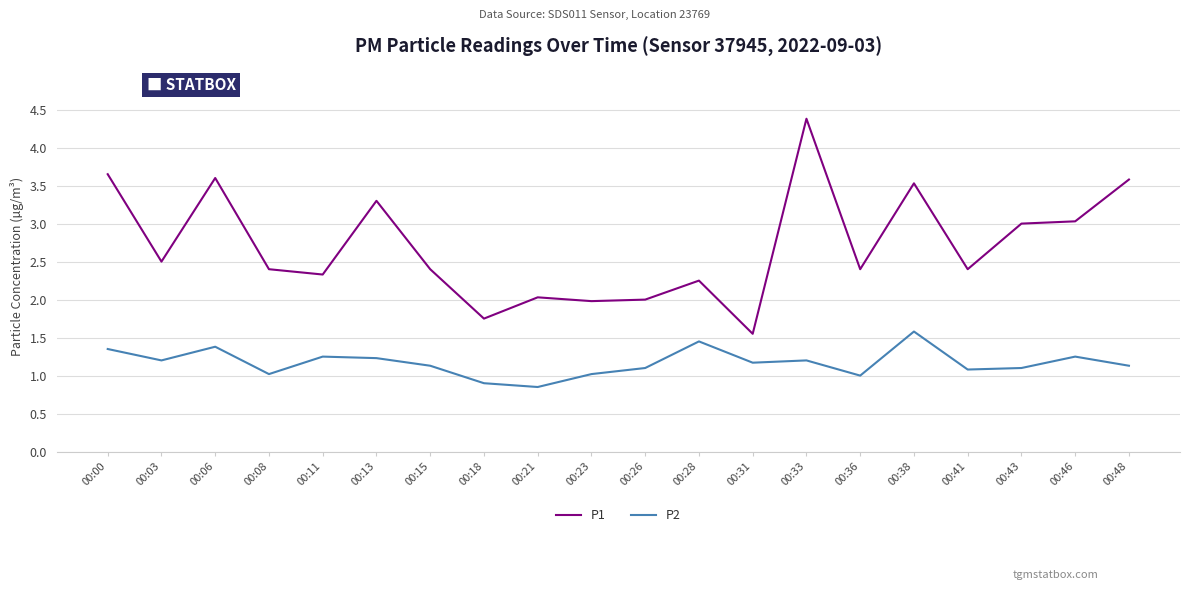

Which category has the lowest value in the P1 series?

00:31